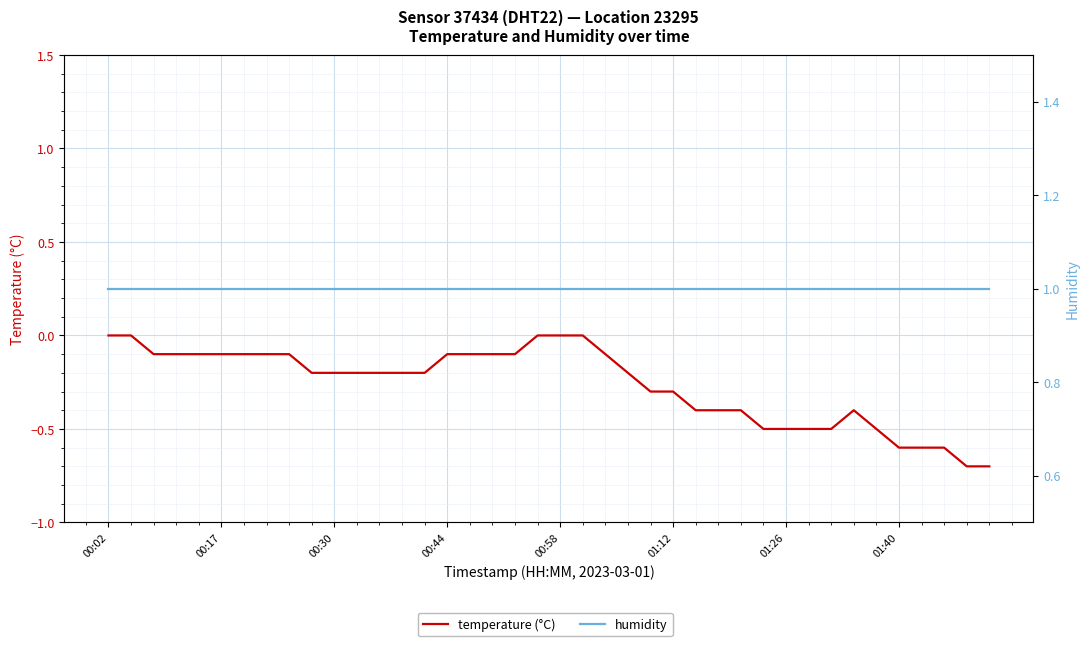

Count the number of data series in this chart.

2